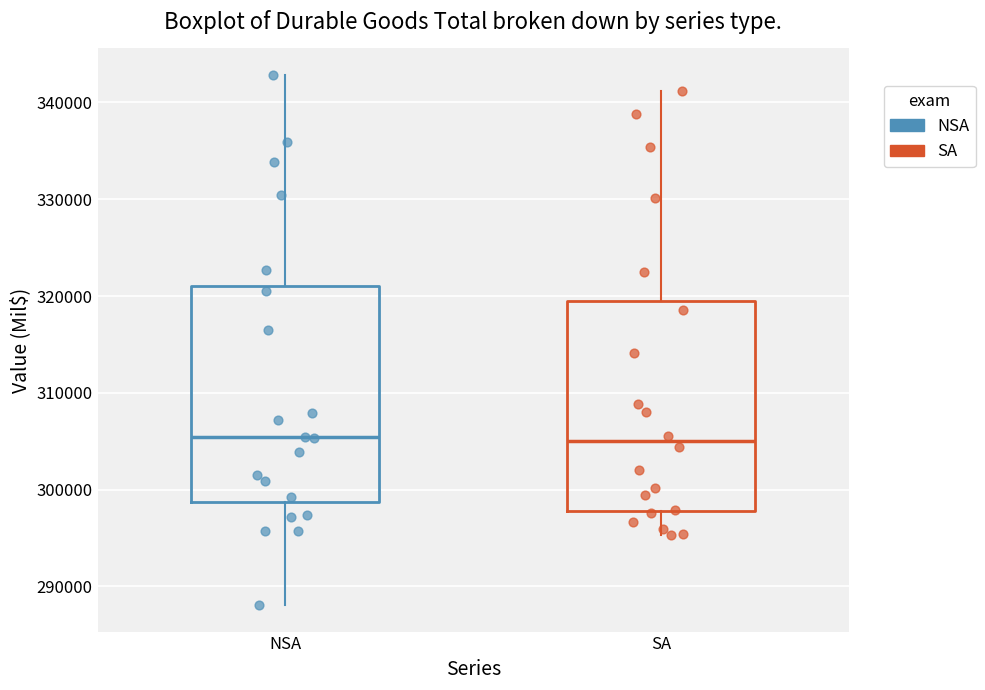

Reading left to right, read every box against the y-axis: the position of its median line, the range the box covers, and the ends of its whiskers. The values are not printed on the chart, so give them approximately, as read against the axis.

NSA: median 305000, box 299000 to 321000, whiskers 288000 to 343000
SA: median 305000, box 298000 to 320000, whiskers 295000 to 341000